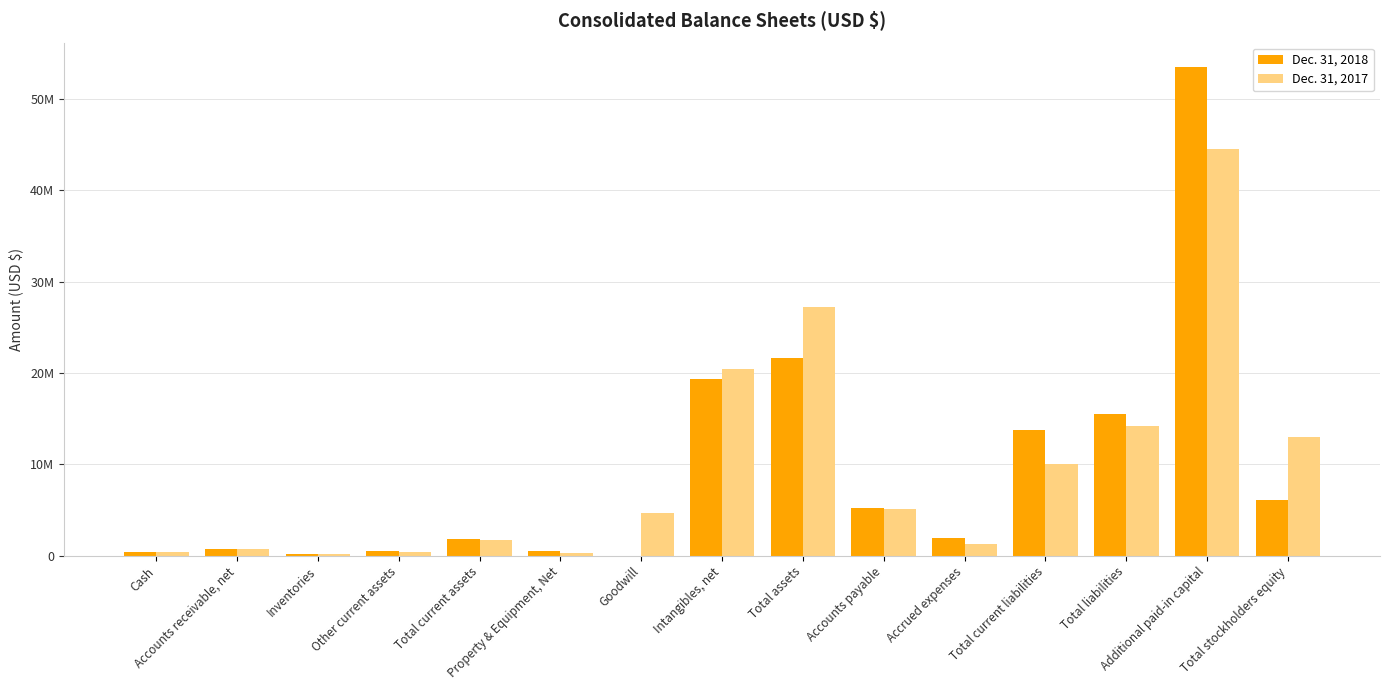

What is the difference between the second highest and second lowest values in the Dec. 31, 2017 series?

26907000